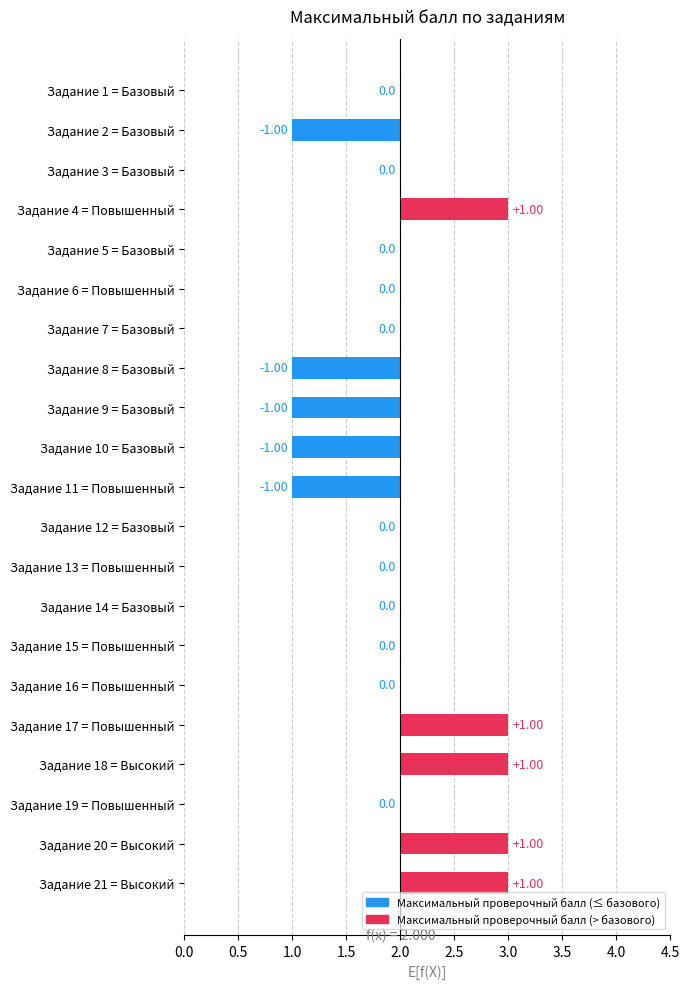

List the labels in order of value, largest first.

4, 17, 18, 20, 21, 1, 3, 5, 6, 7, 12, 13, 14, 15, 16, 19, 2, 8, 9, 10, 11